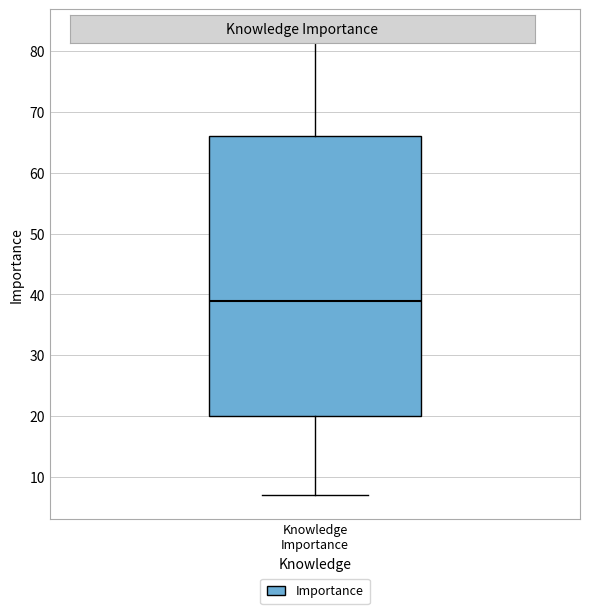

Where does the lower whisker of the box for Knowledge Importance end on the y-axis? The values are not printed on the chart, so give them approximately, as read against the axis.

7